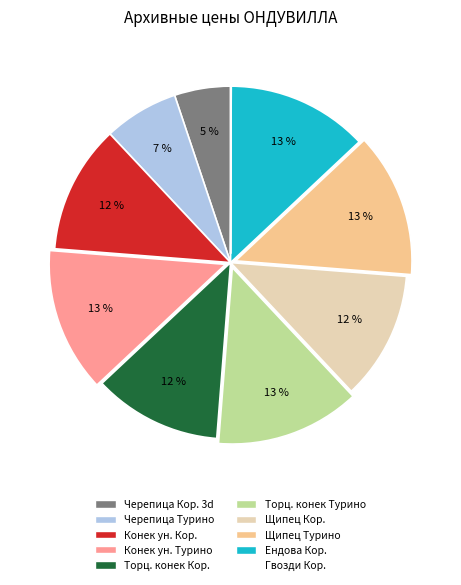

Does any single category account for the majority?

No